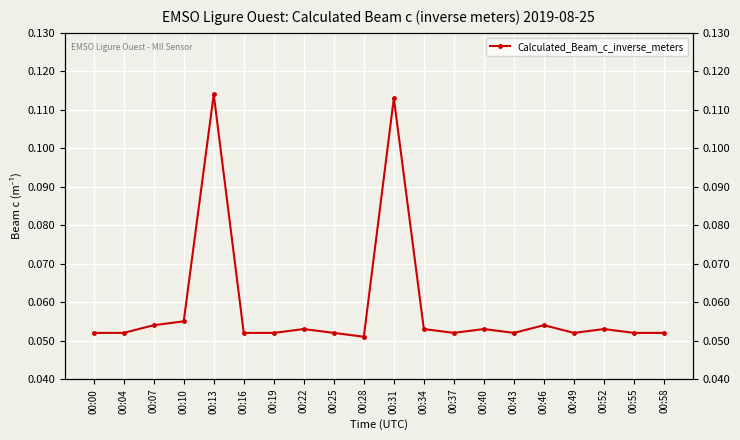

Reading left to right, extract all data points from this chart.

0.1	0.1	0.1	0.1	0.1	0.1	0.1	0.1	0.1	0.1	0.1	0.1	0.1	0.1	0.1	0.1	0.1	0.1	0.1	0.1